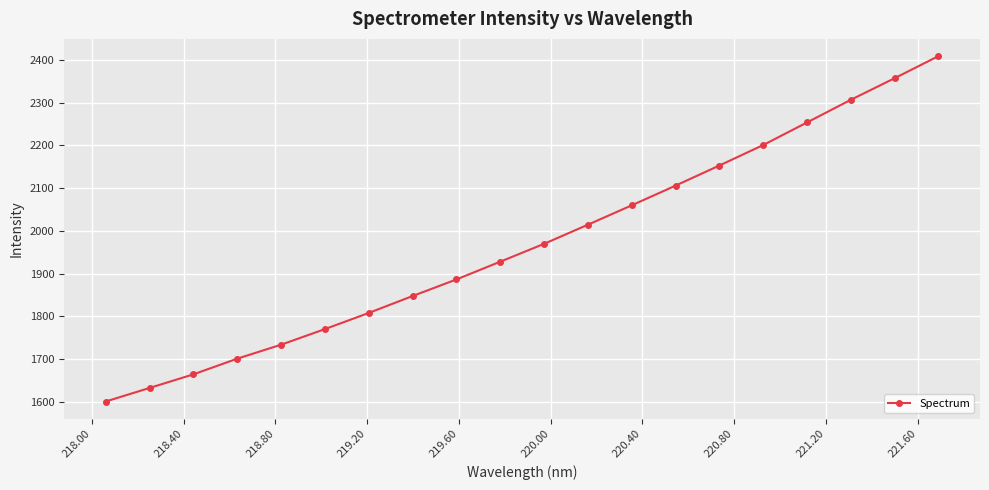

What is the greatest value displayed?

2408.9